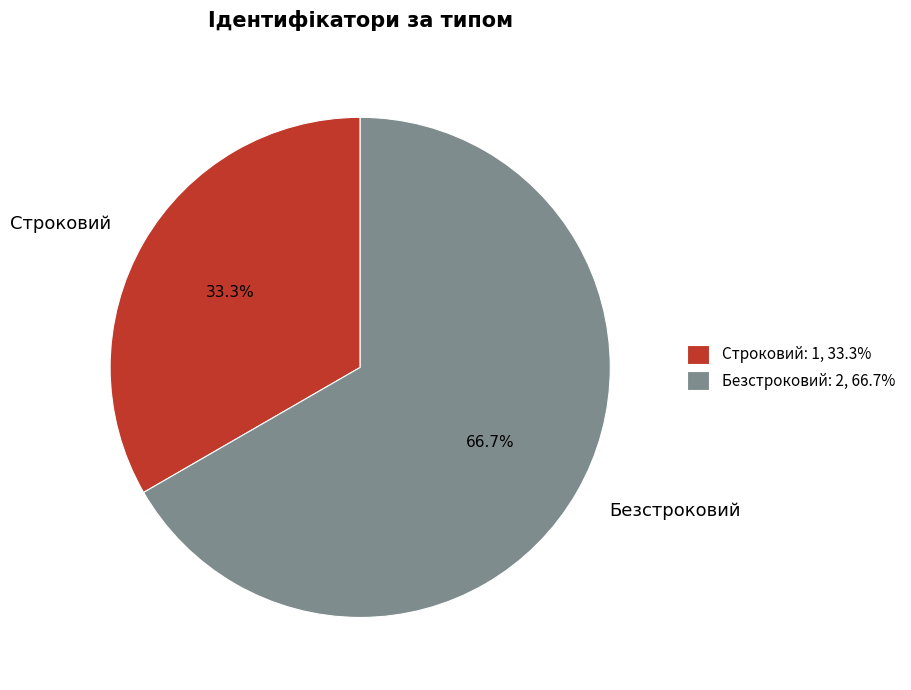

Which category has the smallest portion of the pie?

Строковий